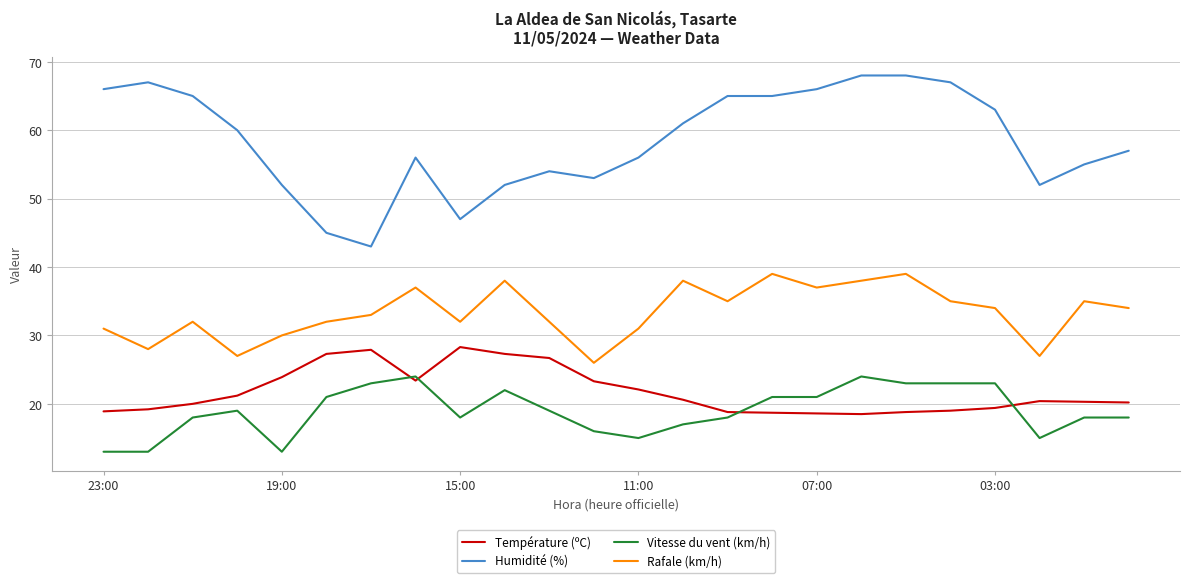

What is the minimum value shown in the chart?

13.0